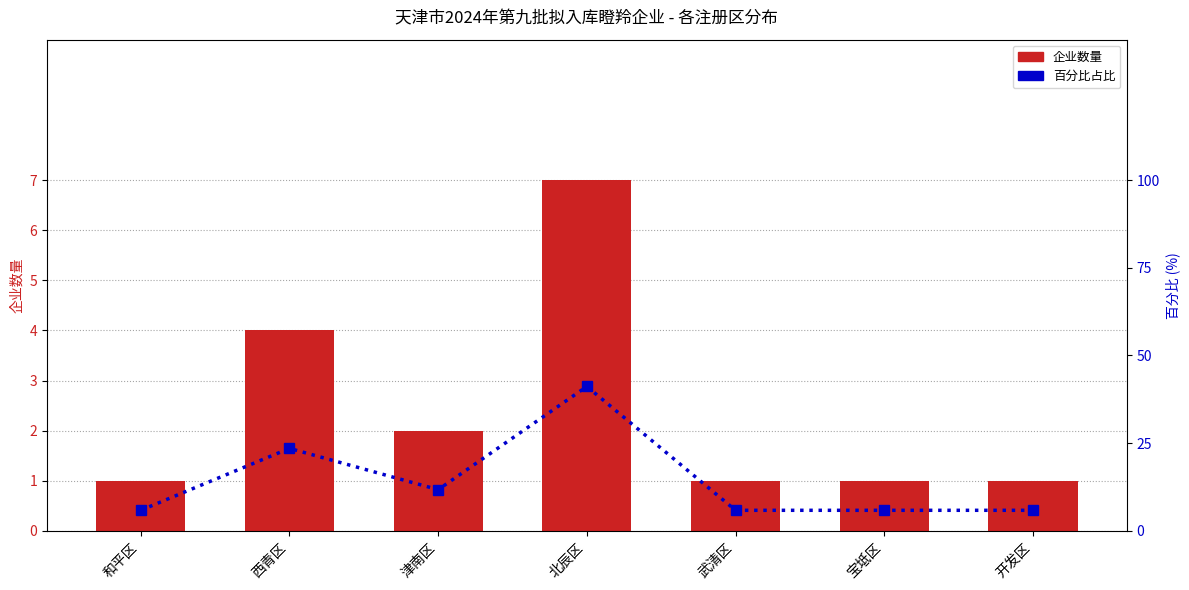

Which category has the lowest value in the 百分比占比 series?

和平区